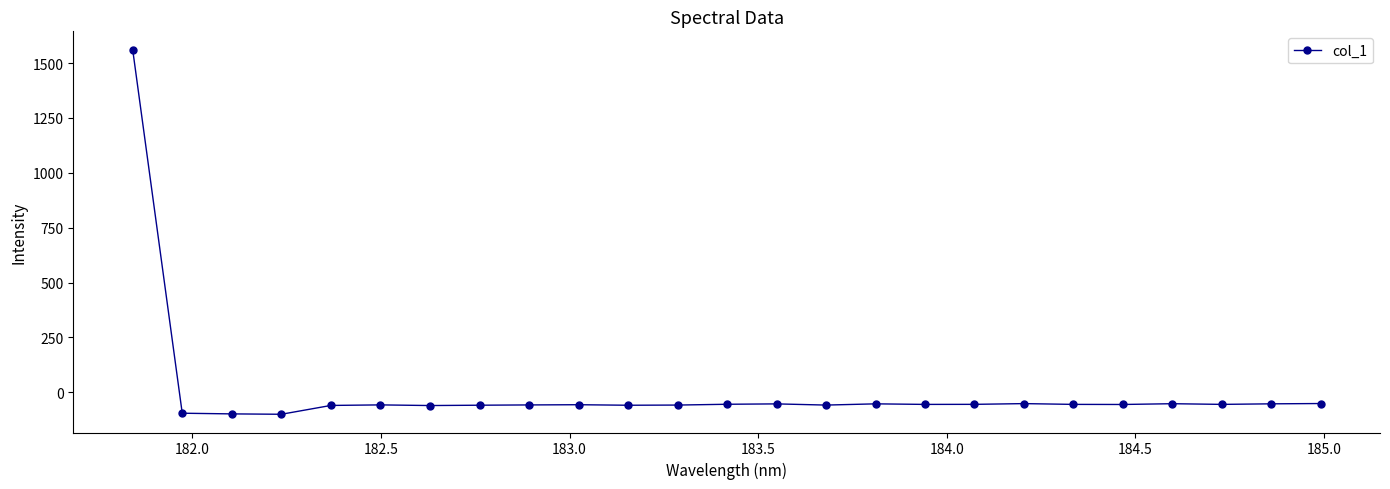

What is the value of the 4th point from the left?

-100.2